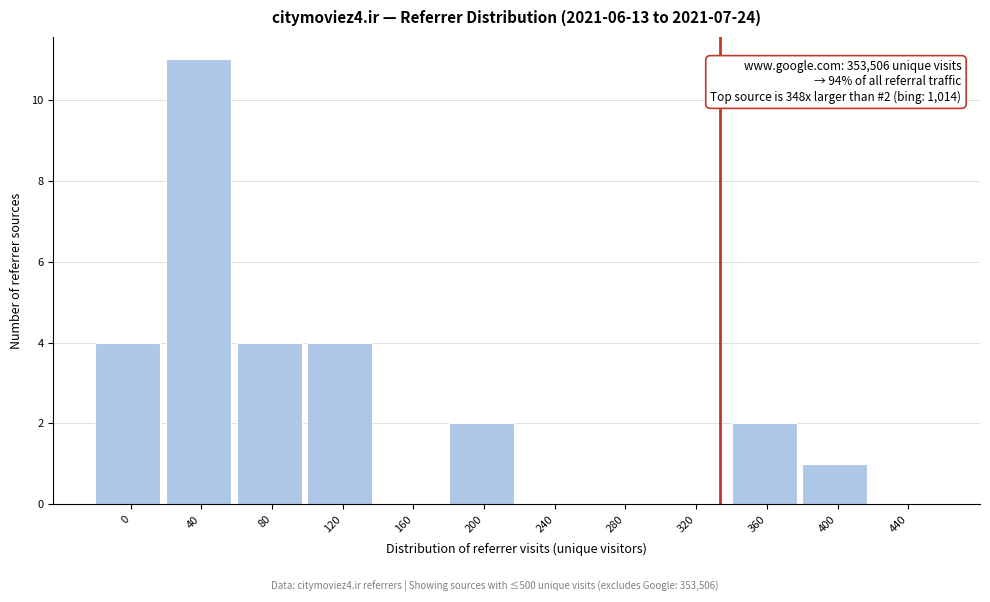

Reading right to left, list all the values displayed in this chart.

440=0	400=1	360=2	320=0	280=0	240=0	200=2	160=0	120=4	80=4	40=11	0=4